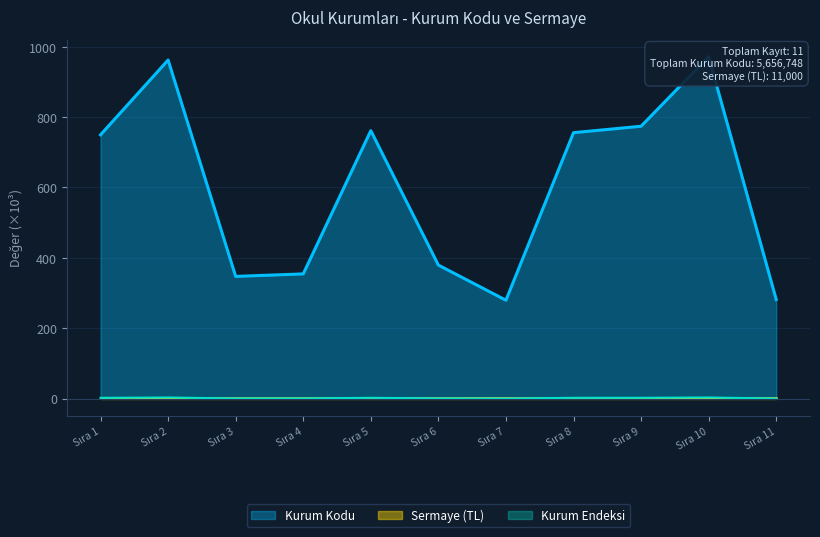

At which category does the chart reach its peak across all series?

Sıra 10